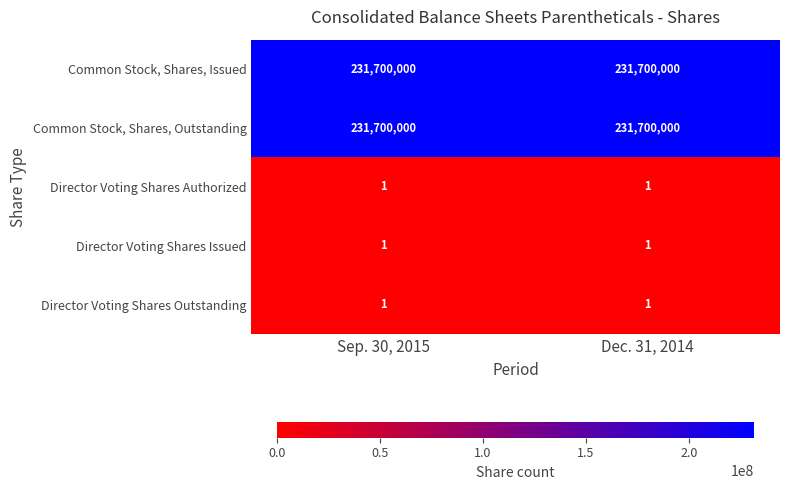

What value does the Common Stock, Shares, Issued series have at Sep. 30, 2015?

231700000